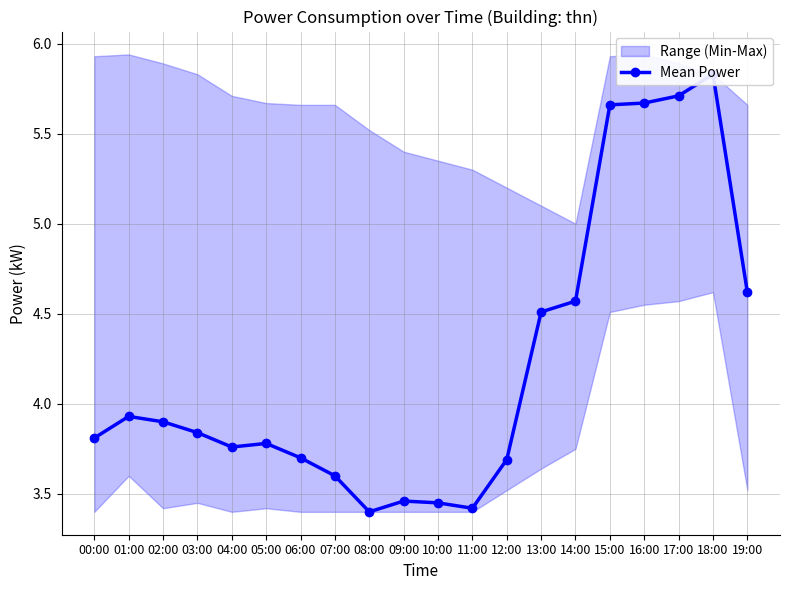

How many distinct data groups are displayed?

1